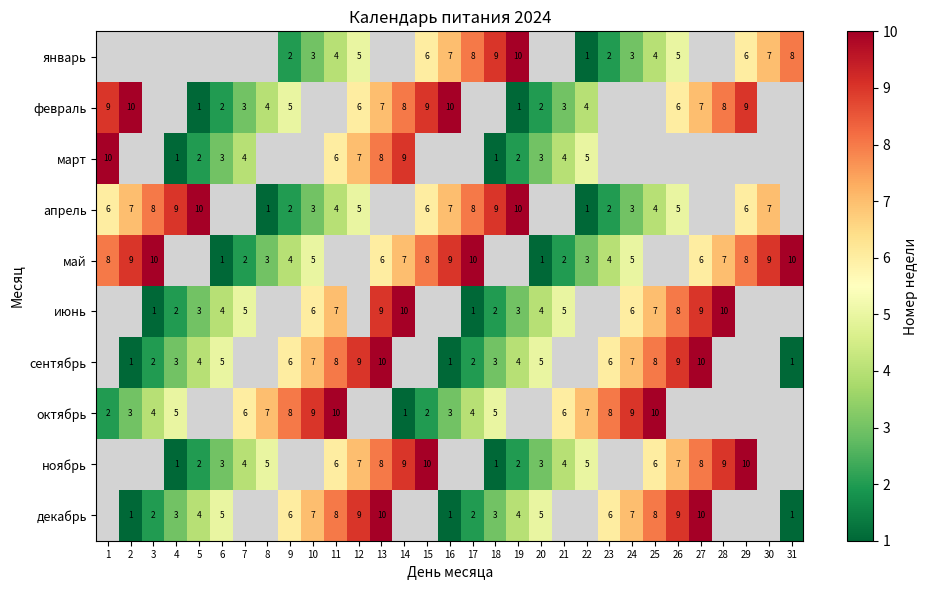

The сентябрь series shows 10 at 27. True or false?

True